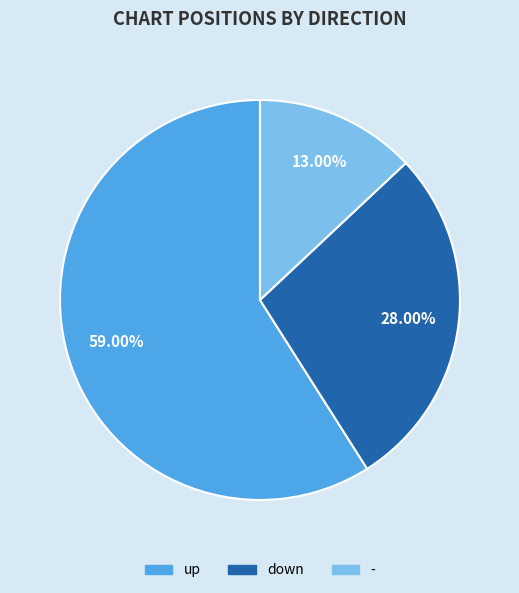

Do - and up together represent more than half of the pie?

Yes